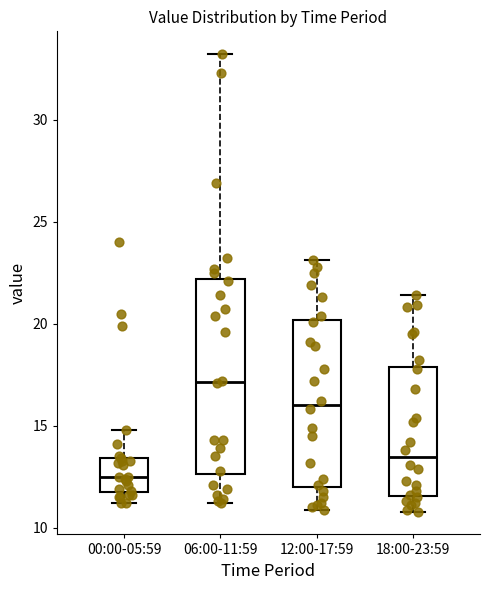

Which box is the tallest, from its lower edge to its upper edge?

06:00-11:59